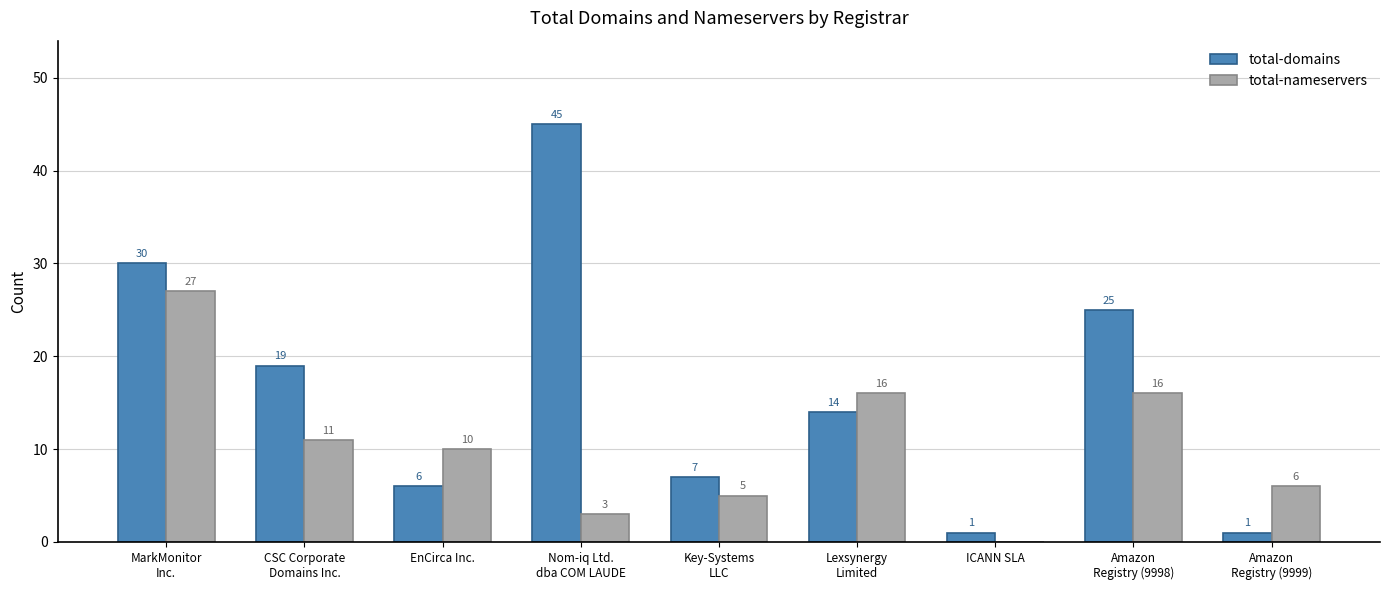

Reading right to left, transcribe all the data shown in this chart.

total-domains: Amazon
Registry (9999)=1	Amazon
Registry (9998)=25	ICANN SLA=1	Lexsynergy
Limited=14	Key-Systems
LLC=7	Nom-iq Ltd.
dba COM LAUDE=45	EnCirca Inc.=6	CSC Corporate
Domains Inc.=19	MarkMonitor
Inc.=30
total-nameservers: Amazon
Registry (9999)=6	Amazon
Registry (9998)=16	ICANN SLA=0	Lexsynergy
Limited=16	Key-Systems
LLC=5	Nom-iq Ltd.
dba COM LAUDE=3	EnCirca Inc.=10	CSC Corporate
Domains Inc.=11	MarkMonitor
Inc.=27